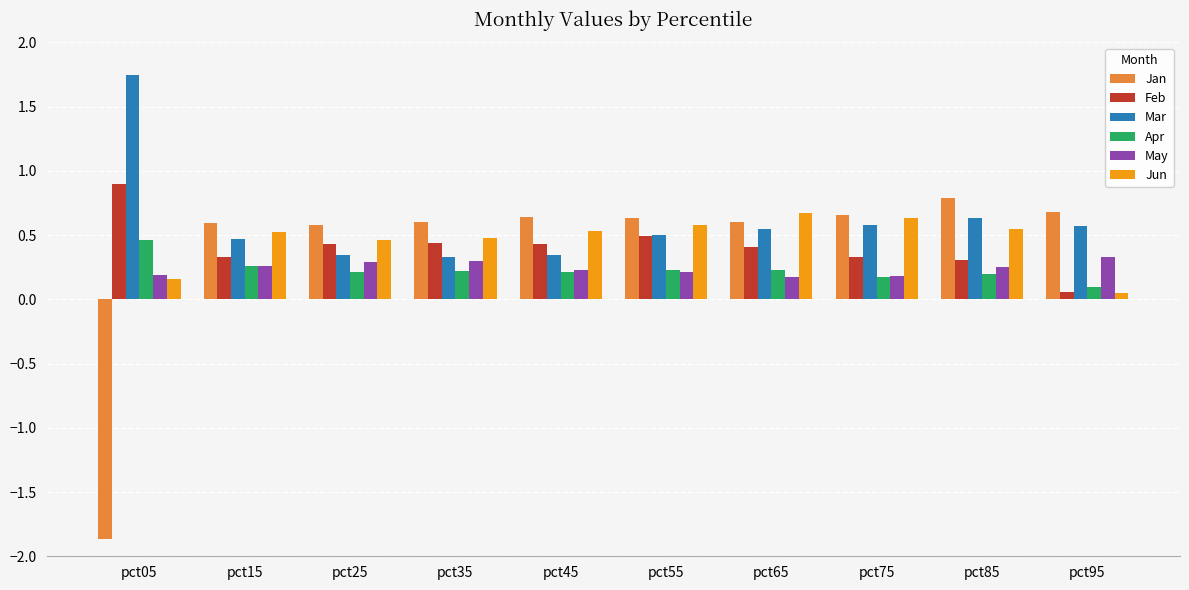

What is the total value across all series at pct25?

2.3